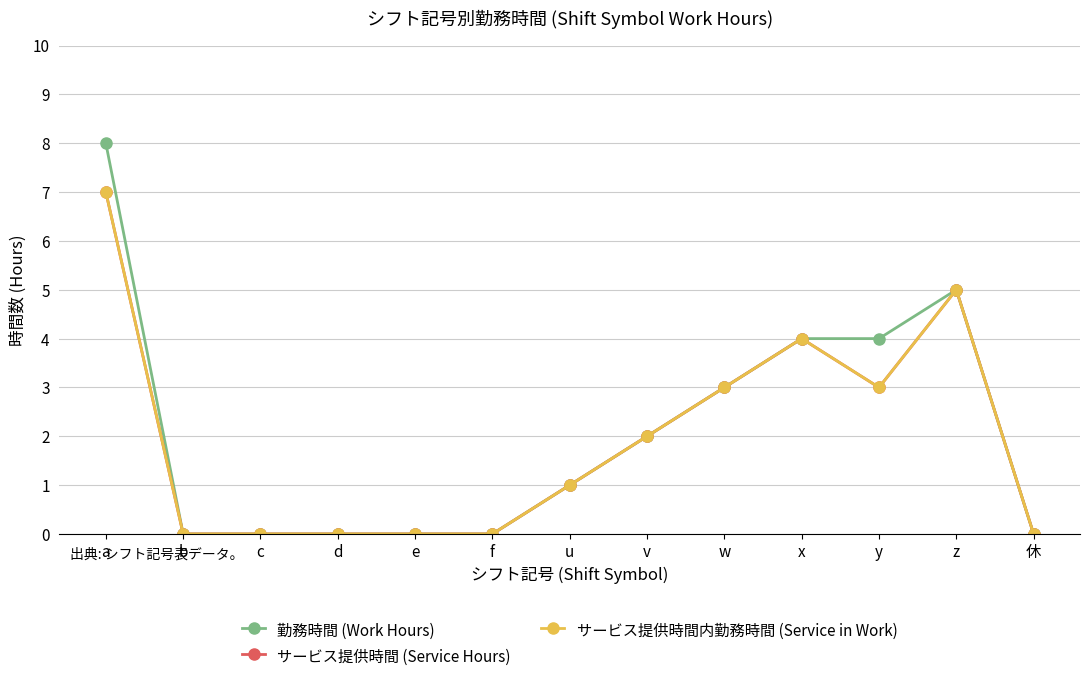

Does the chart have visible grid lines?

Yes